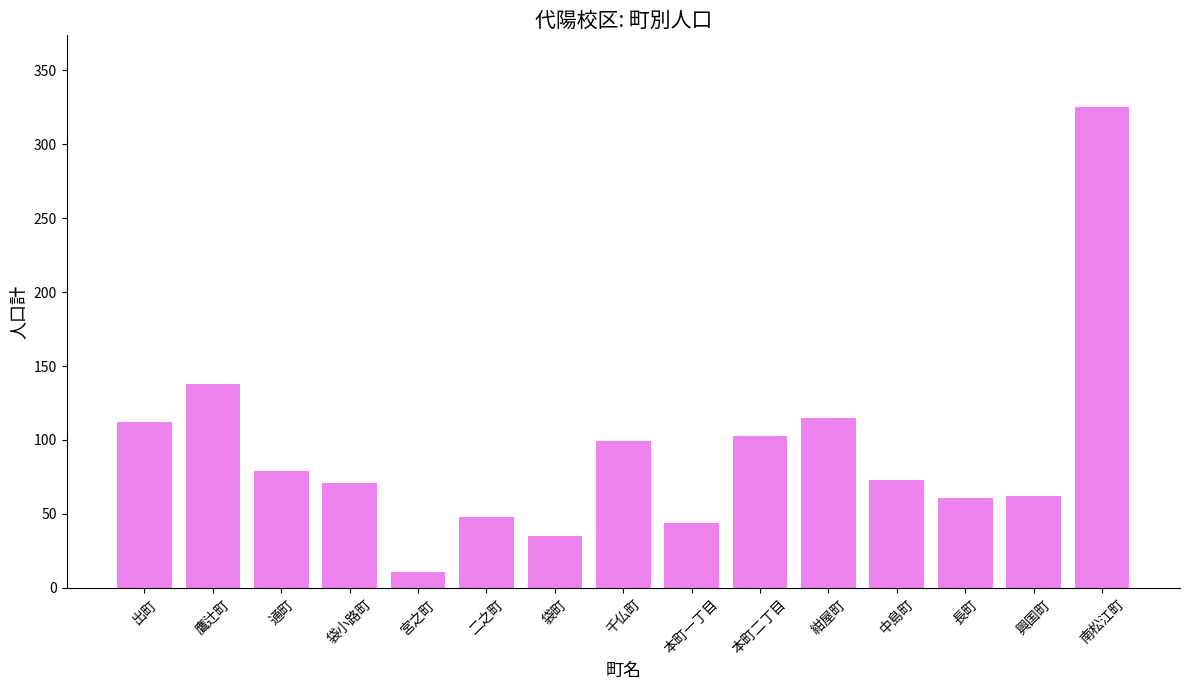

What is the difference between the maximum and minimum values?

314